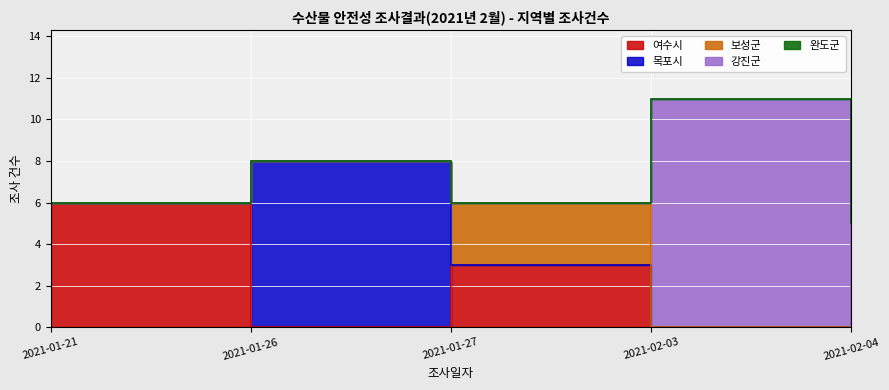

Which category has the lowest value across all series?

2021-02-03